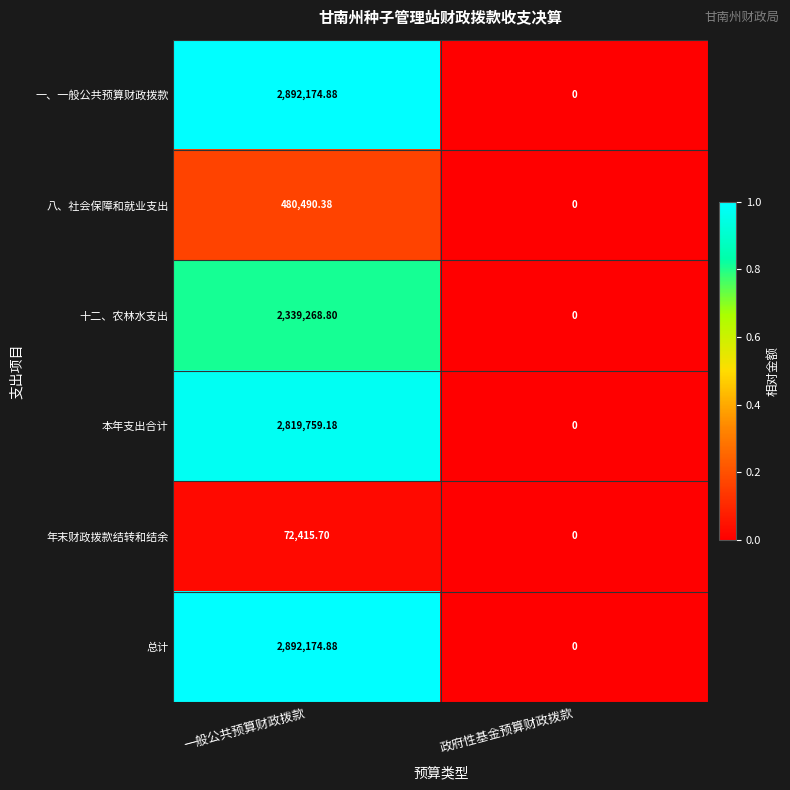

List the labels in order of 一、一般公共预算财政拨款 value, smallest first.

政府性基金预算财政拨款, 一般公共预算财政拨款